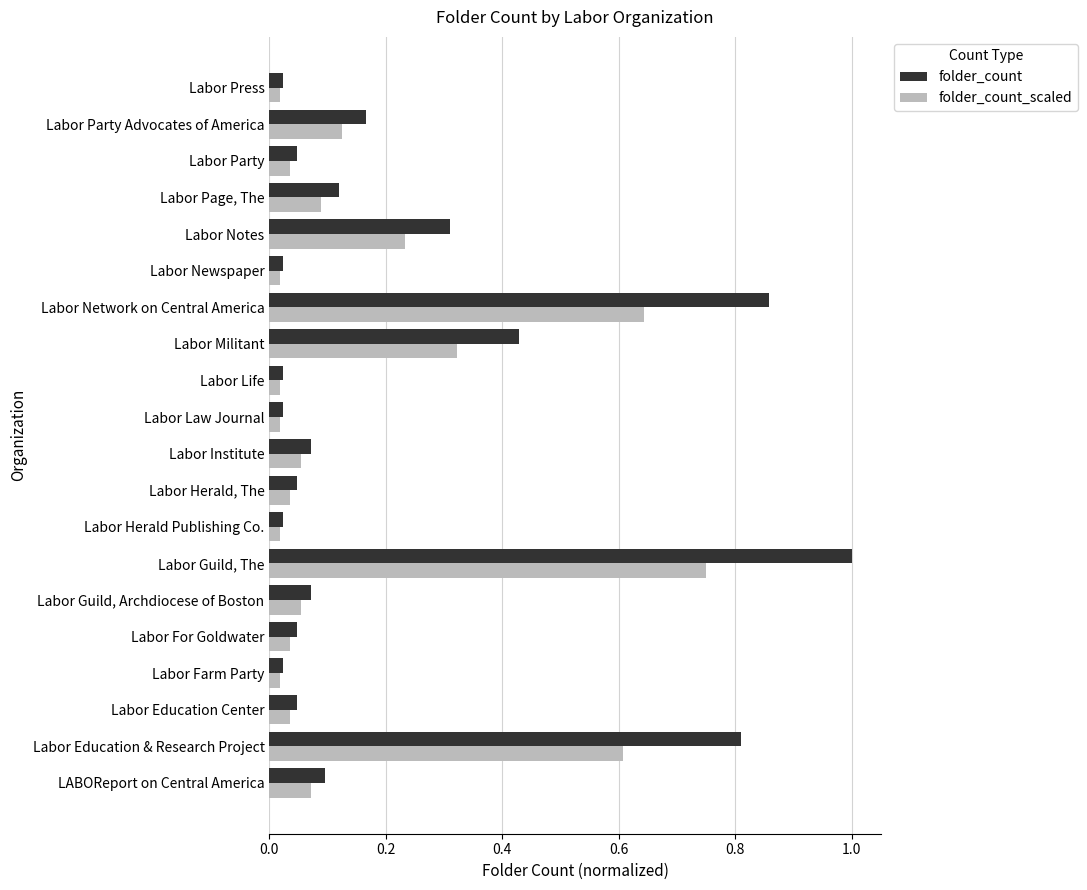

Which series has the largest range (max minus min)?

folder_count